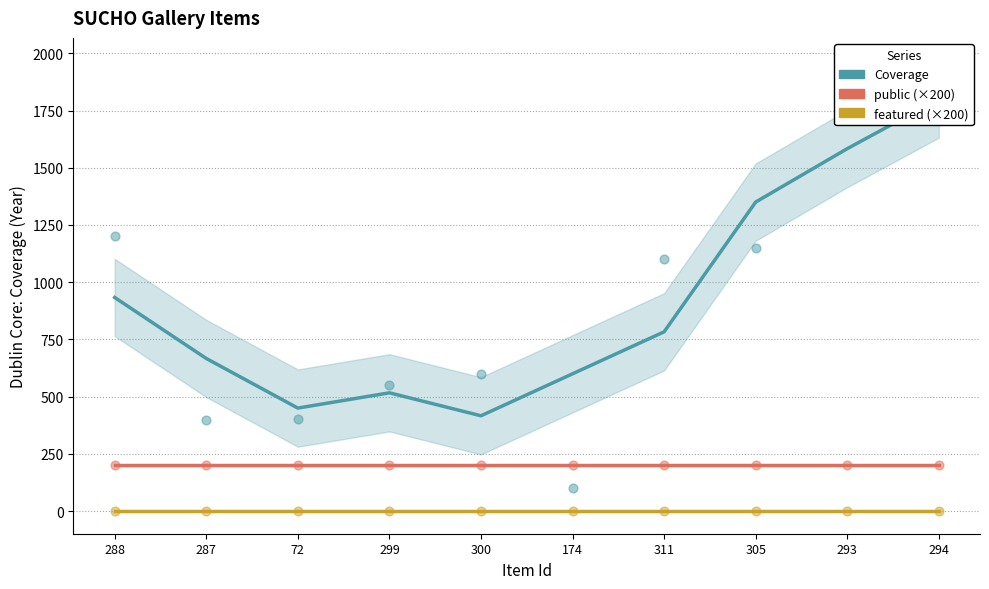

What is the total value across all series at 311?

983.3